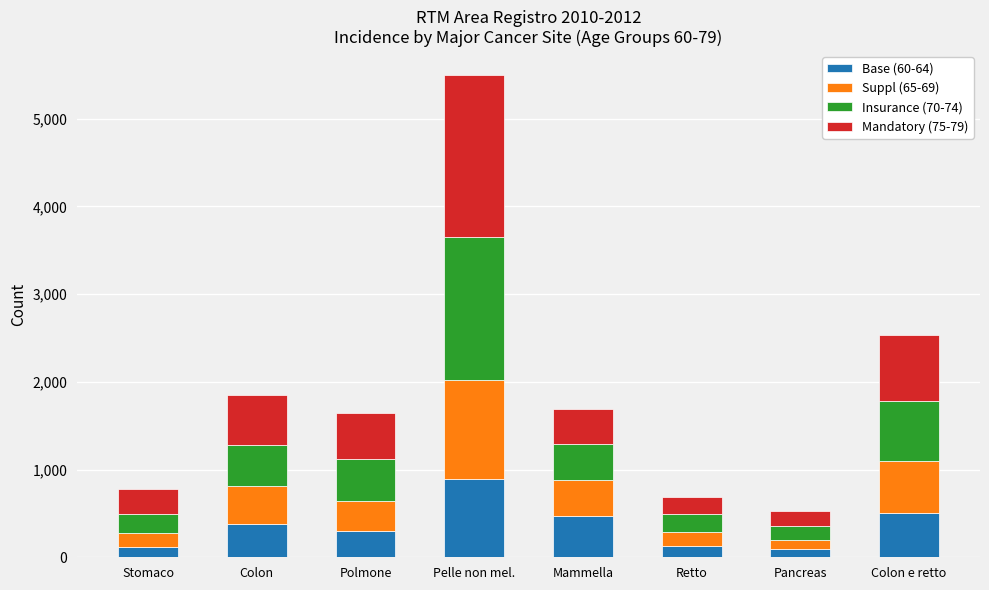

What is the total value across all series at Pelle non mel.?

5495